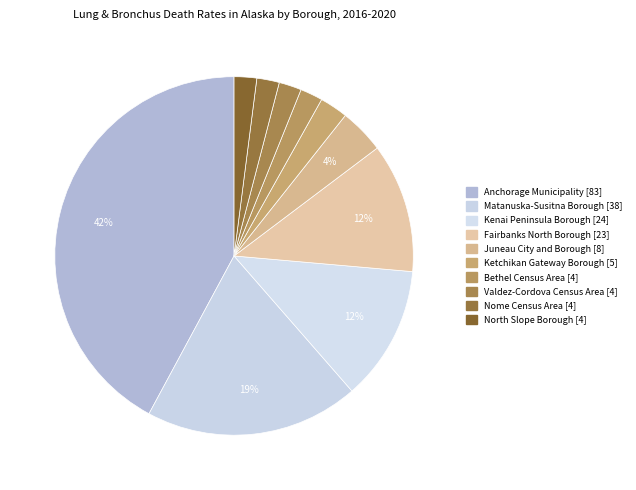

Does any single category account for the majority?

No